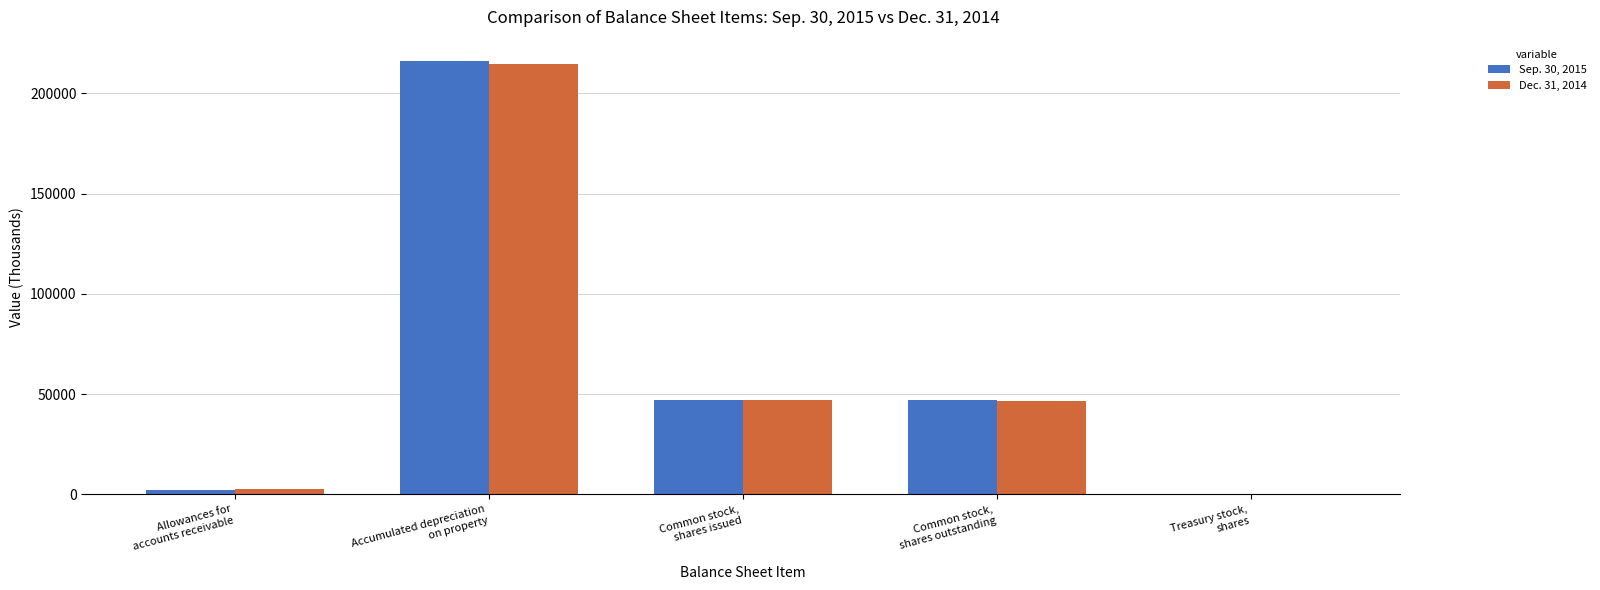

Are the bars horizontal?

No